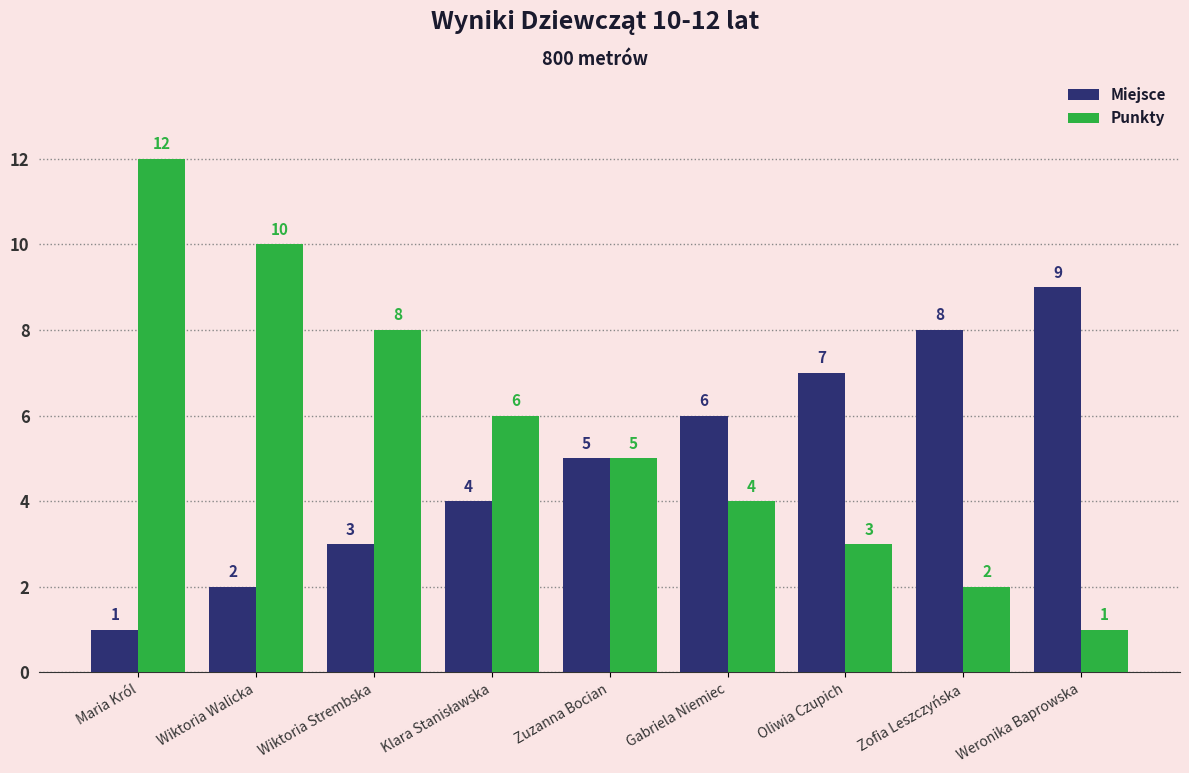

What value does the Miejsce series have at Weronika Baprowska?

9